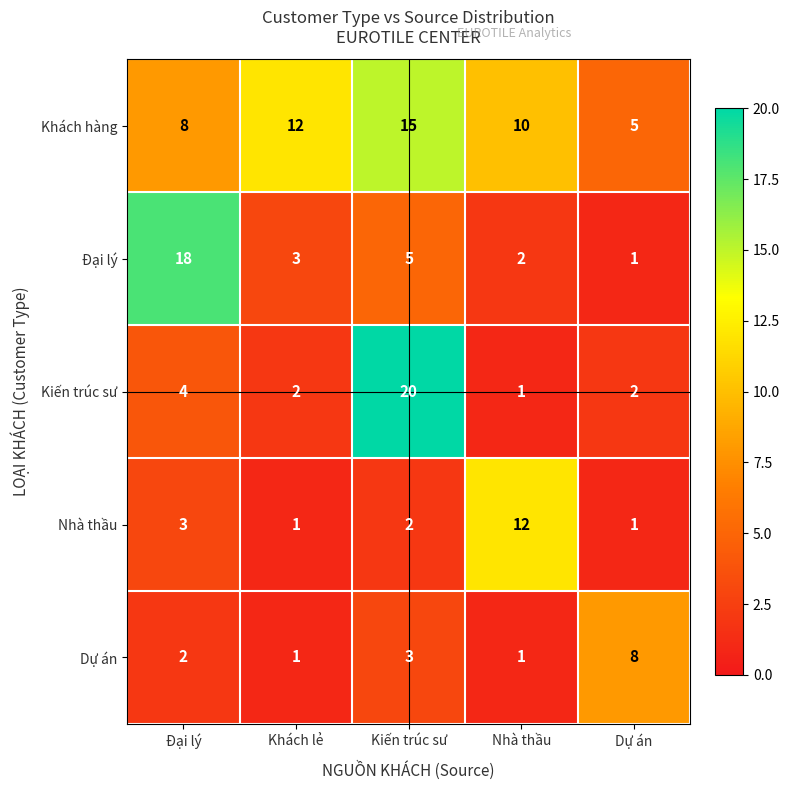

Reading right to left, what are all the values shown in this chart?

Khách hàng: 5	10	15	12	8
Đại lý: 1	2	5	3	18
Kiến trúc sư: 2	1	20	2	4
Nhà thầu: 1	12	2	1	3
Dự án: 8	1	3	1	2